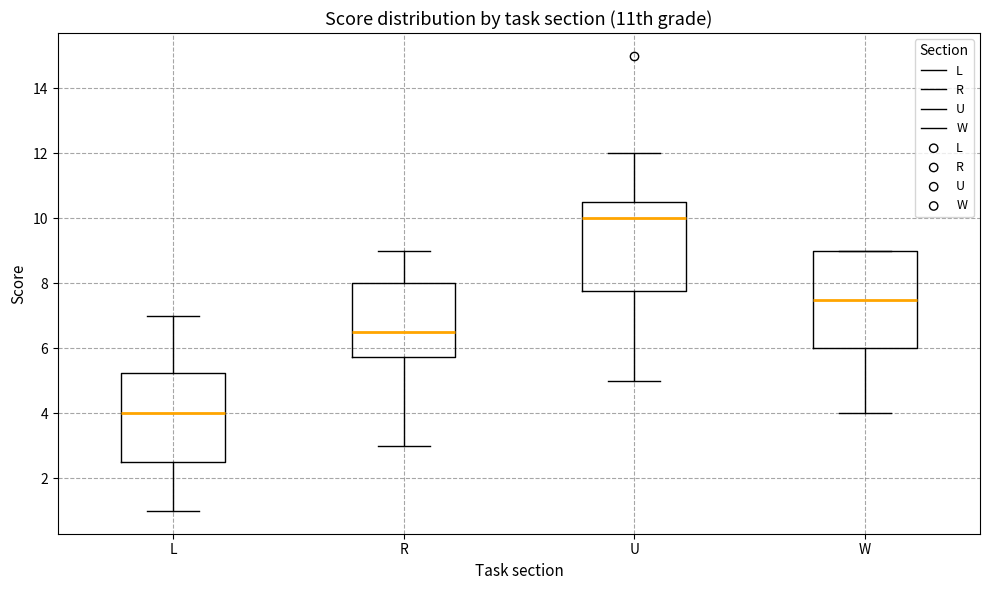

Which box's median line is the lowest?

L